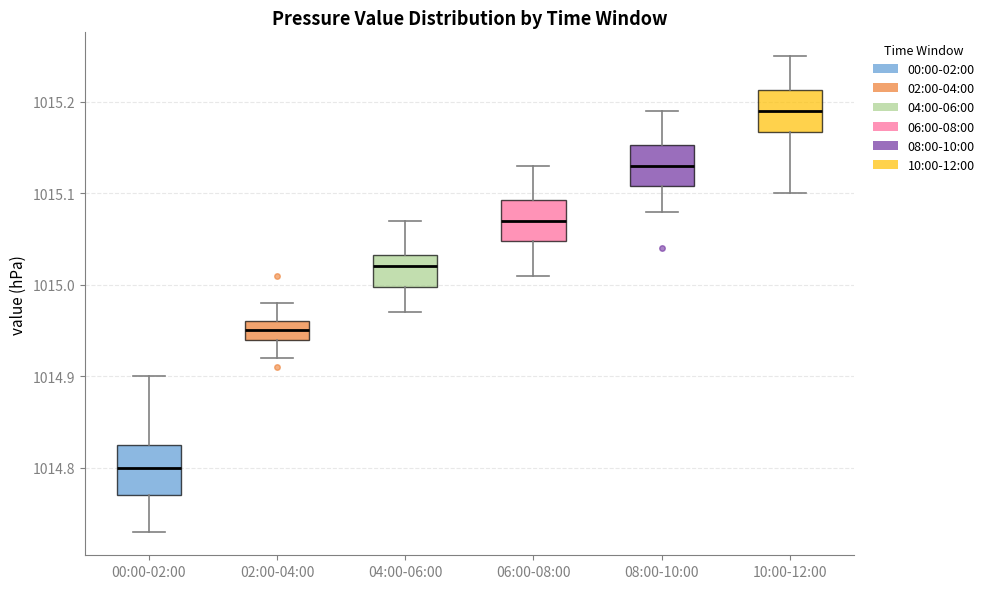

Reading left to right, read every box against the y-axis: the position of its median line, the range the box covers, and the ends of its whiskers. The values are not printed on the chart, so give them approximately, as read against the axis.

00:00-02:00: median 1014.80, box 1014.77 to 1014.83, whiskers 1014.73 to 1014.90
02:00-04:00: median 1014.95, box 1014.94 to 1014.96, whiskers 1014.92 to 1014.98
04:00-06:00: median 1015.02, box 1015.00 to 1015.03, whiskers 1014.97 to 1015.07
06:00-08:00: median 1015.07, box 1015.05 to 1015.09, whiskers 1015.01 to 1015.13
08:00-10:00: median 1015.13, box 1015.11 to 1015.15, whiskers 1015.08 to 1015.19
10:00-12:00: median 1015.19, box 1015.17 to 1015.21, whiskers 1015.10 to 1015.25